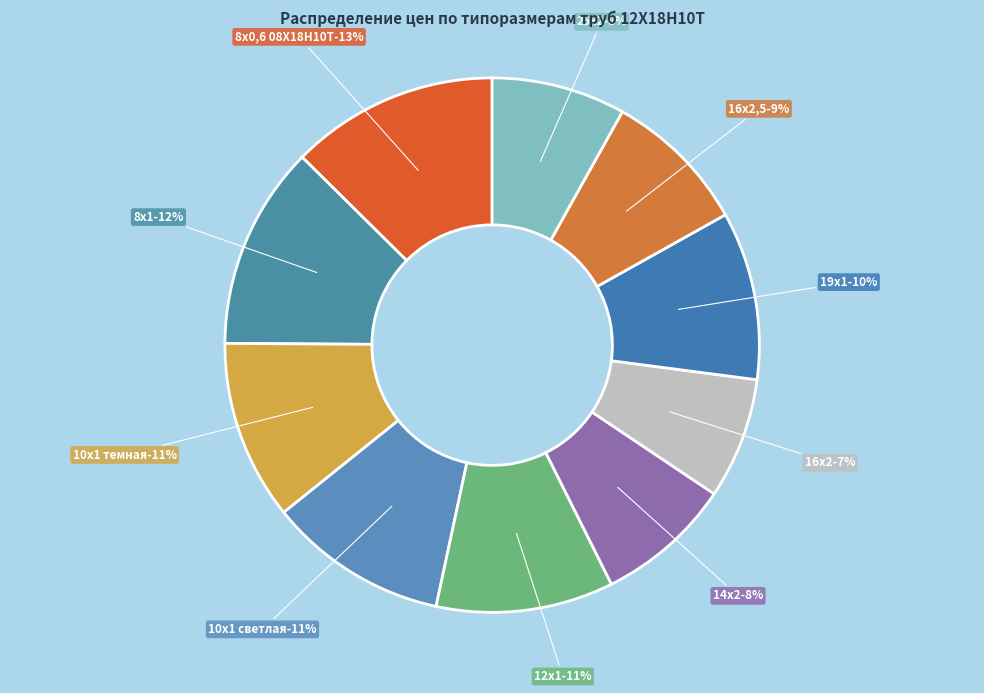

What is the ratio of the value at 19х1 to the value at 12х1?

0.9